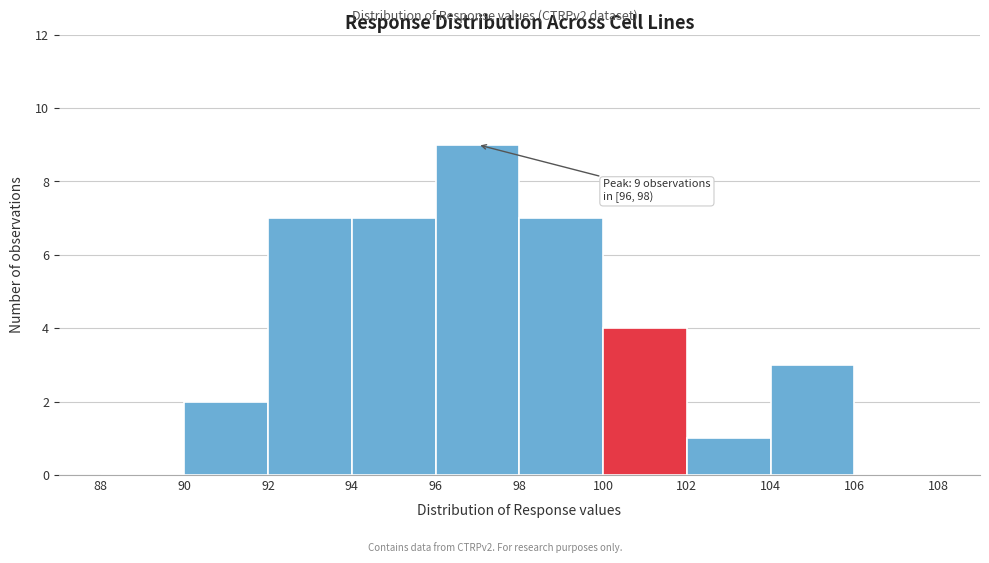

Over which range of the x-axis is the bar tallest?

96 to 98